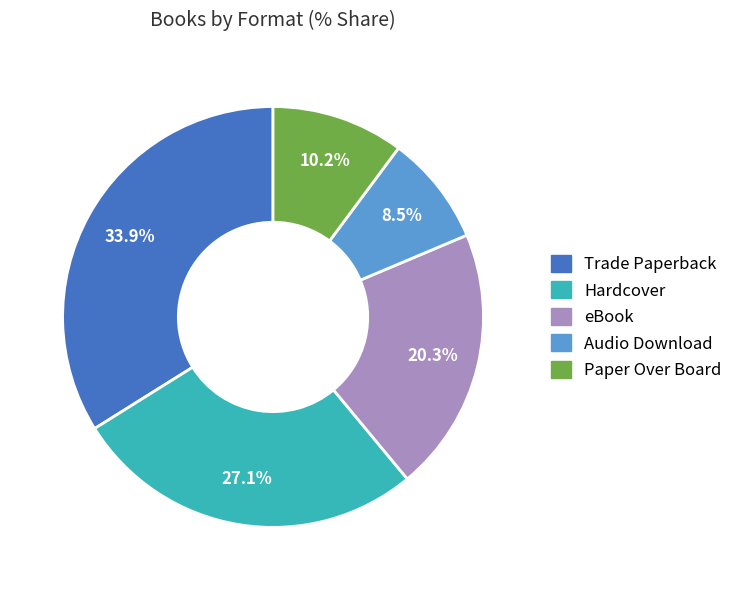

What is the largest slice in the pie chart?

Trade Paperback